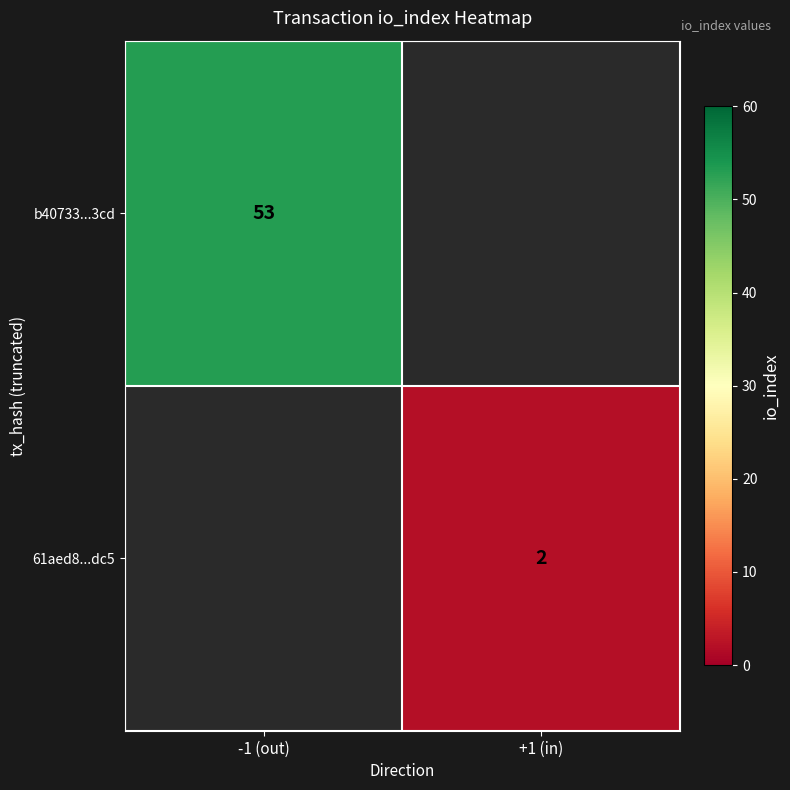

True or false: b40733...3cd has a value of 53 at -1 (out).

True